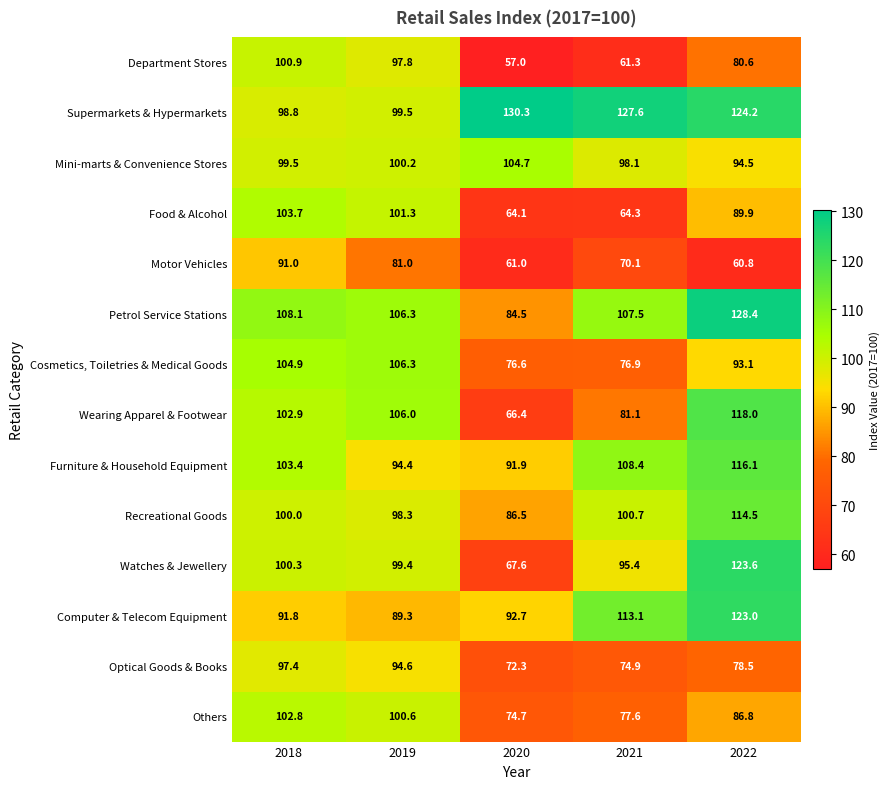

How many categories are shown in the chart?

5